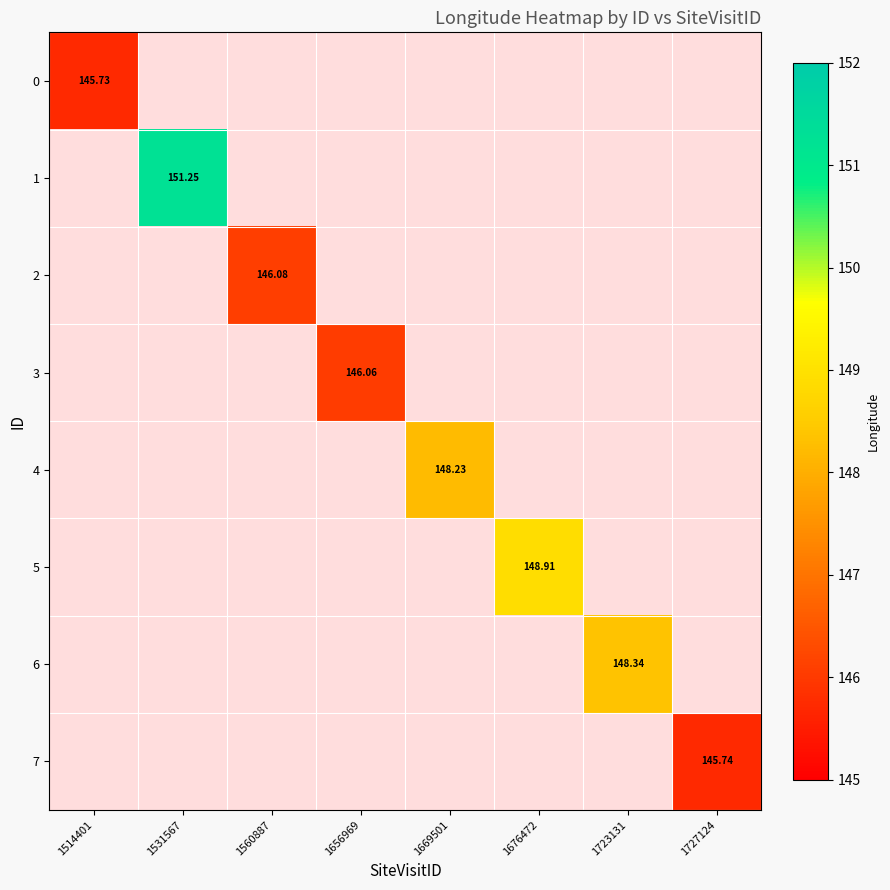

How many distinct data groups are displayed?

8